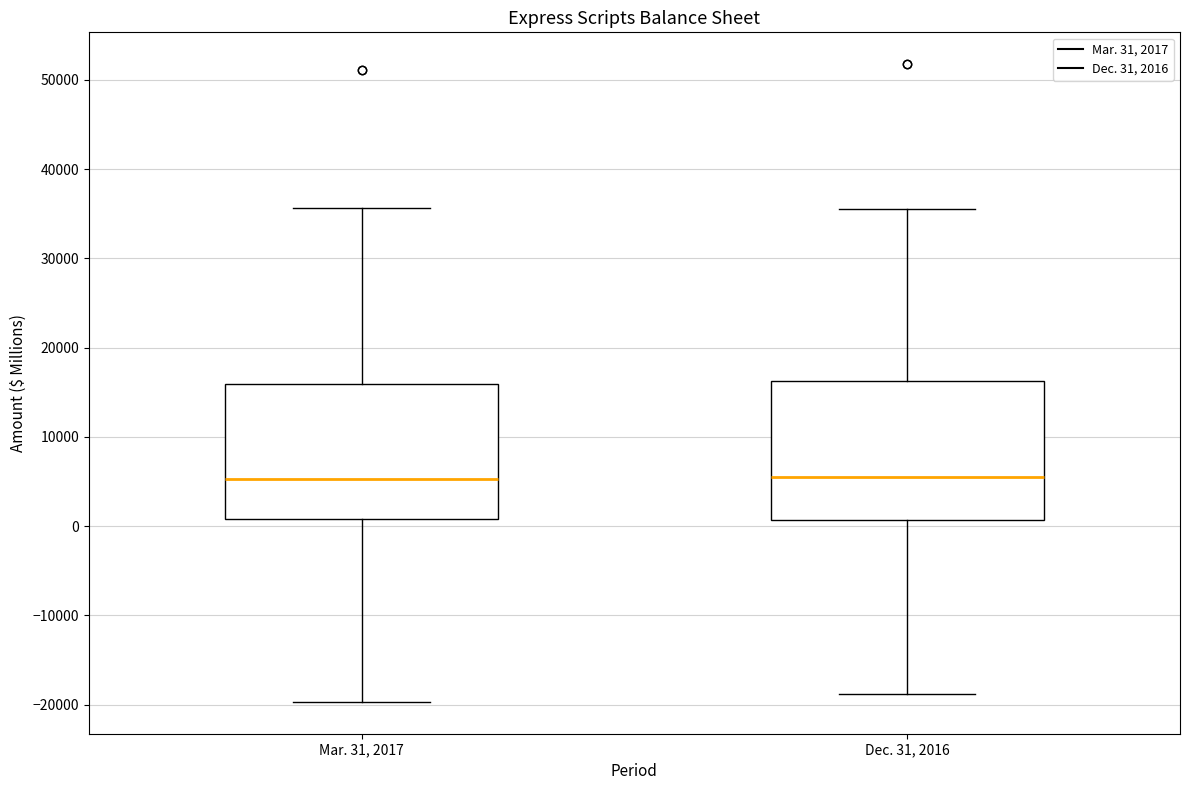

Where is the lower edge of the box for Dec. 31, 2016 on the y-axis? The values are not printed on the chart, so give them approximately, as read against the axis.

1000